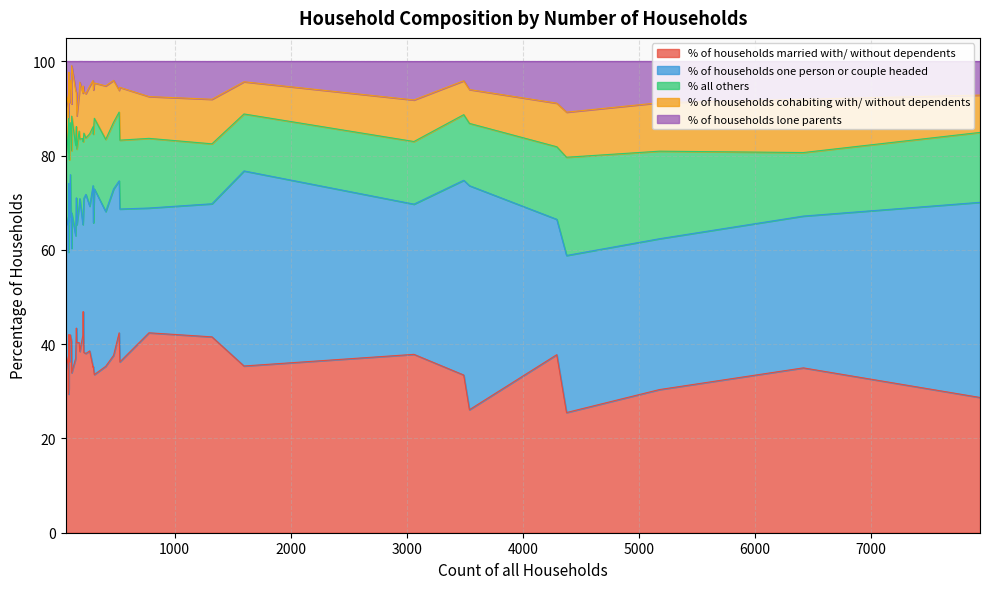

What is the difference between the second highest and minimum values in the % of households lone parents series?

10.6